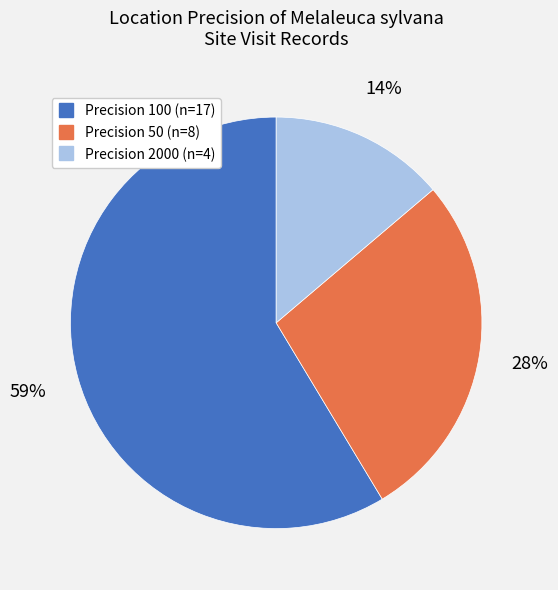

Does any single category account for the majority?

Yes